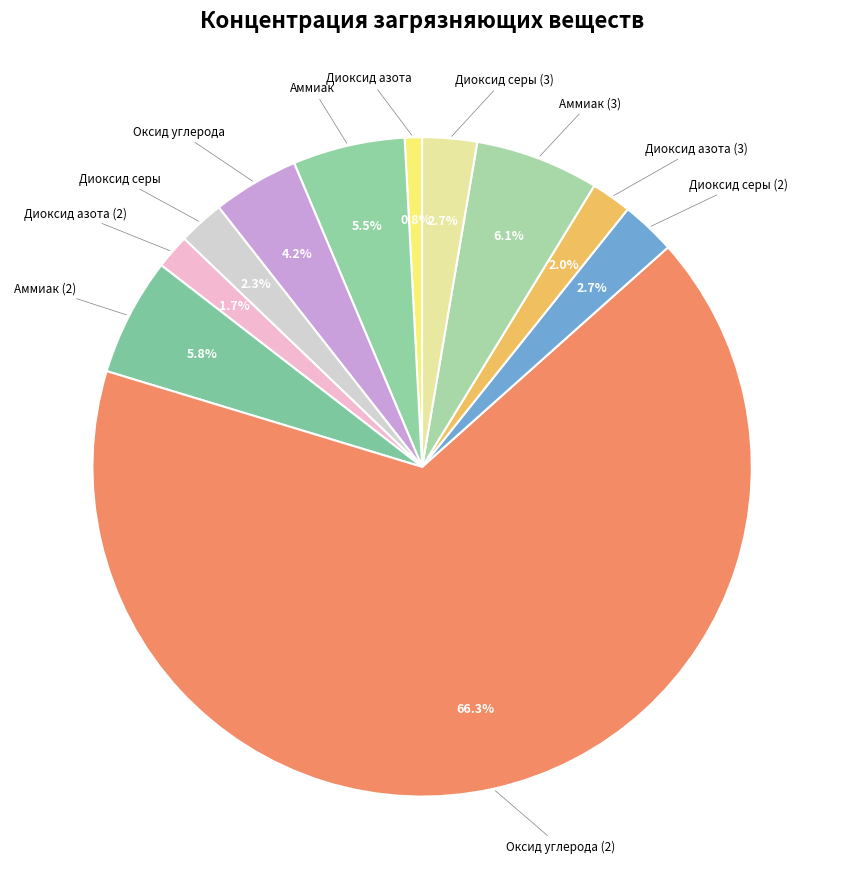

Rank the categories by value from lowest to highest.

Диоксид азота, Диоксид азота (2), Диоксид азота (3), Диоксид серы, Диоксид серы (2), Диоксид серы (3), Оксид углерода, Аммиак, Аммиак (2), Аммиак (3), Оксид углерода (2)